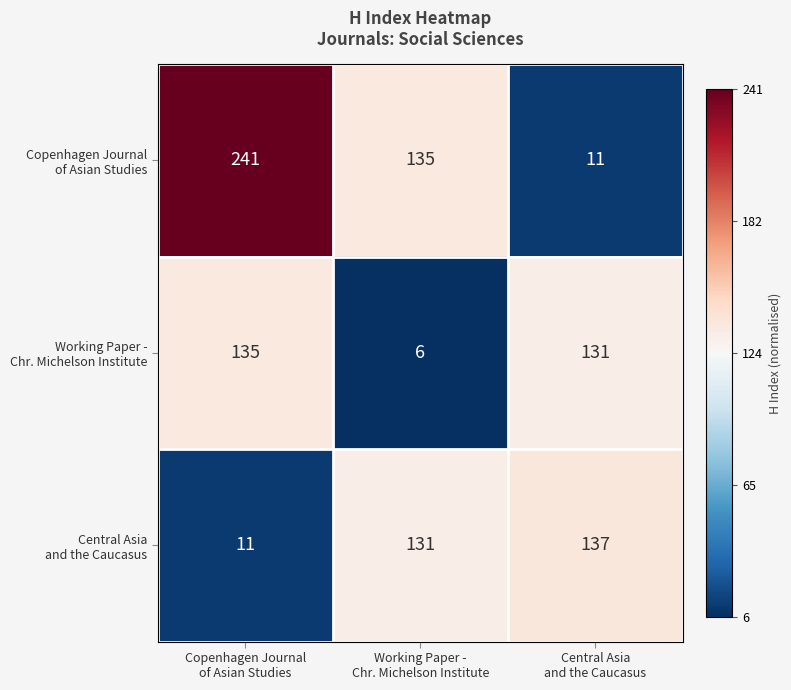

What is the greatest value displayed?

241